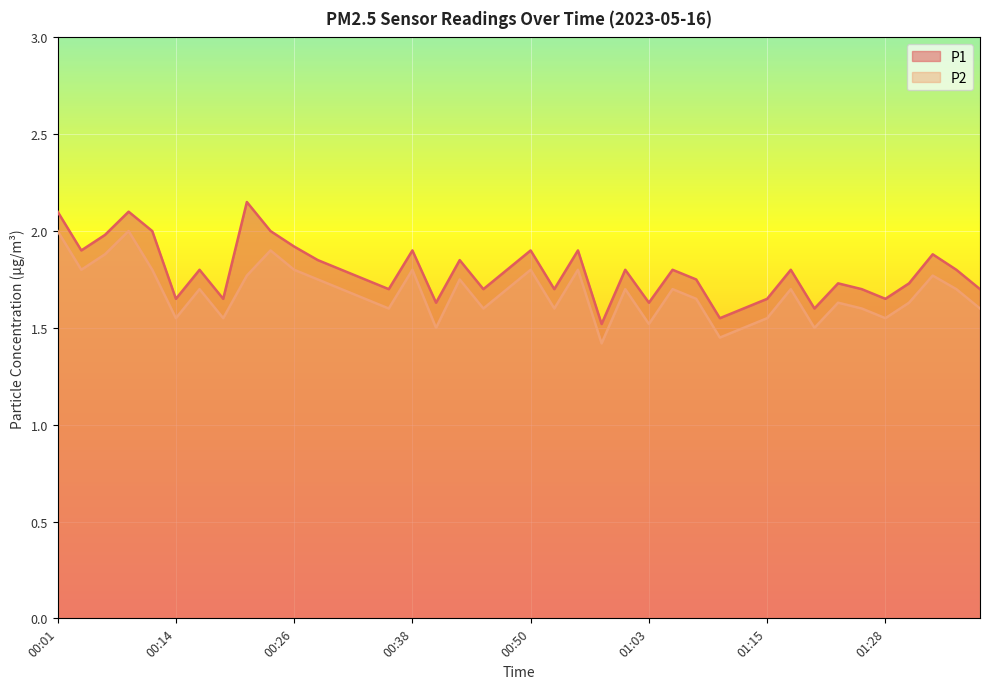

What are all the series names shown in the legend?

P1, P2